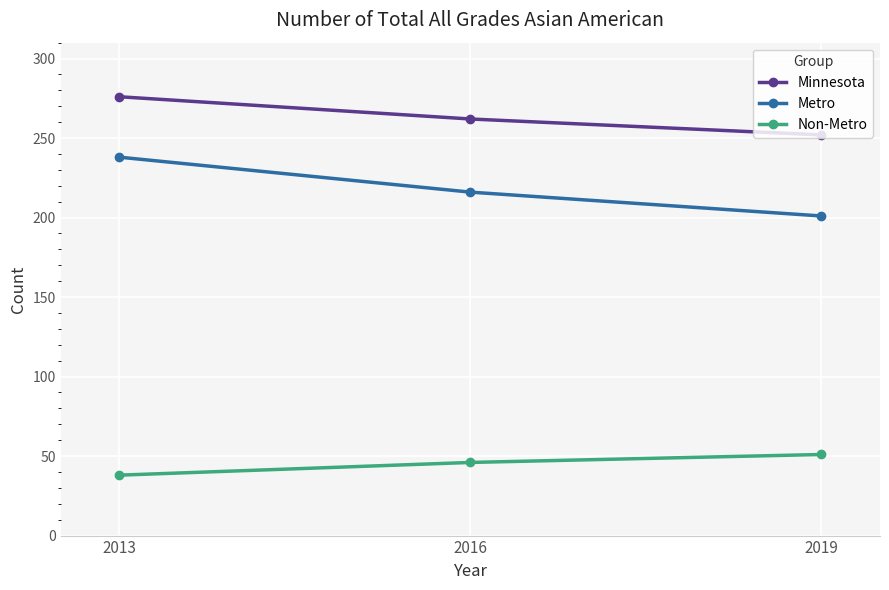

Is this an area chart (filled region under the line)?

No